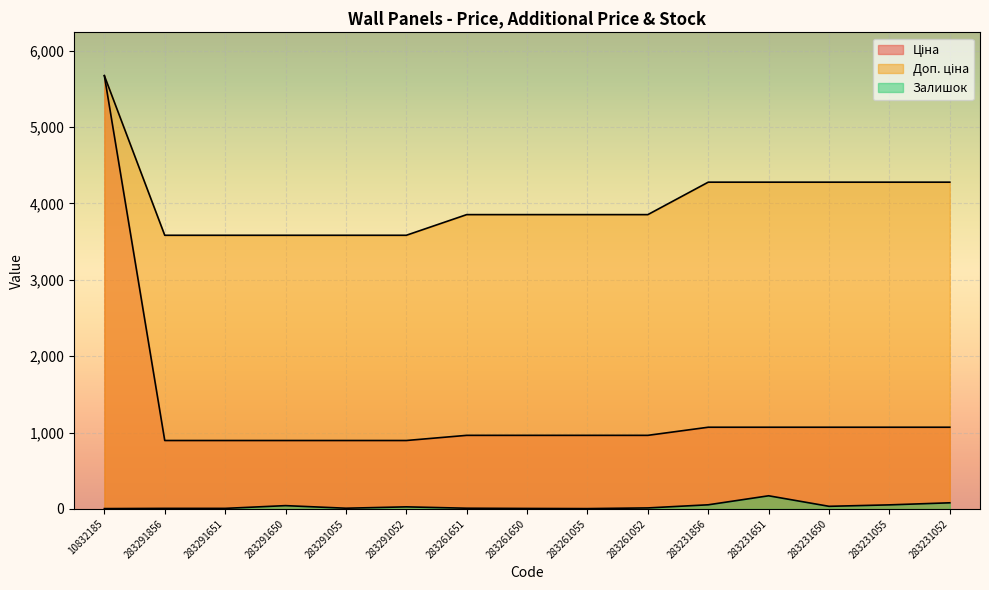

True or false: Залишок and Ціна intersect in this chart.

False